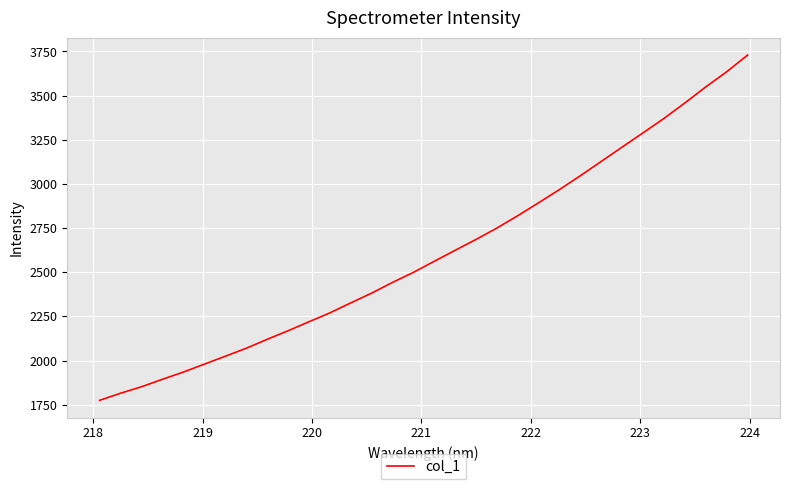

What is the minimum value shown in the chart?

1775.1